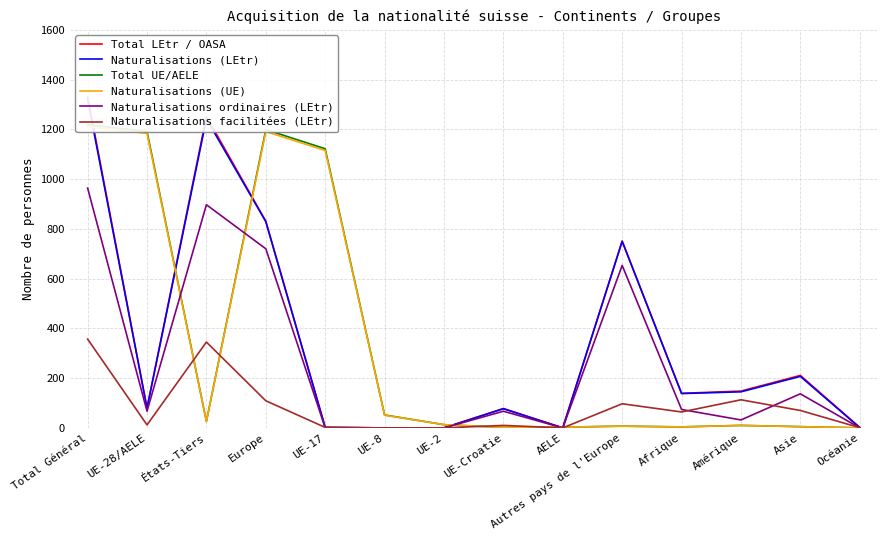

What is the sum of all Naturalisations facilitées (LEtr) values?

1180